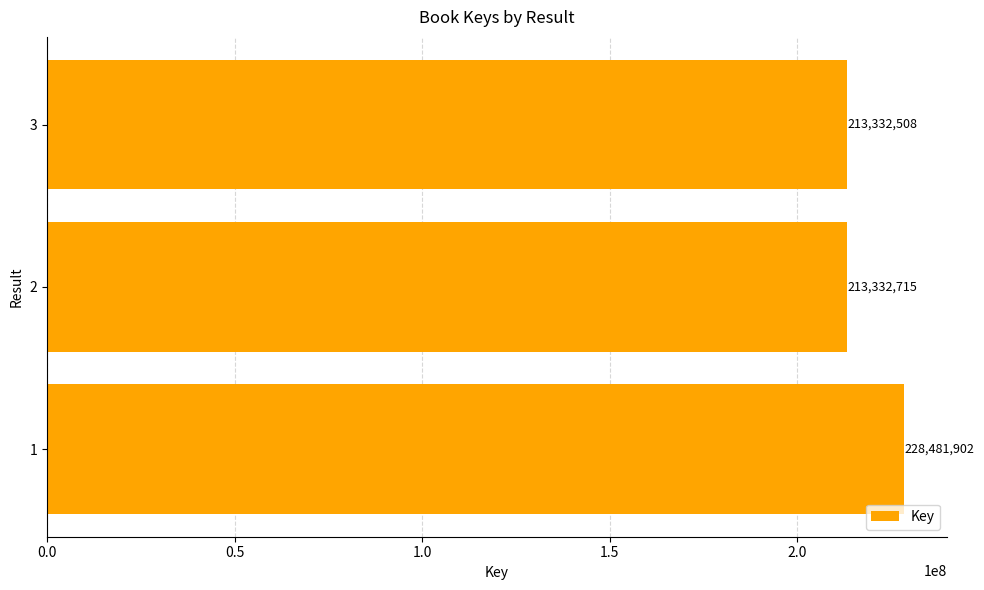

List the labels in order of value, largest first.

1, 2, 3